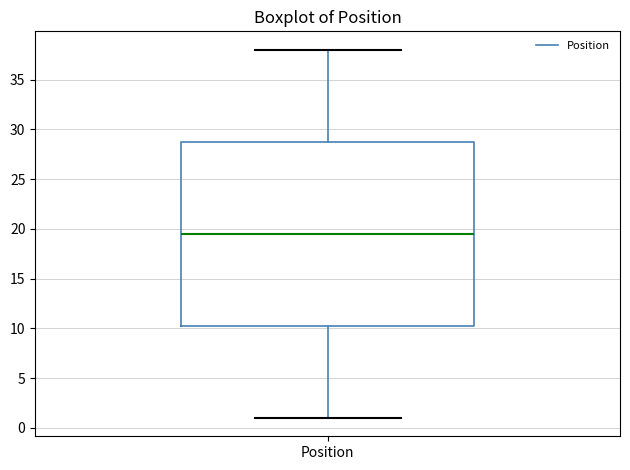

Where does the lower whisker of the box for Position end on the y-axis? The values are not printed on the chart, so give them approximately, as read against the axis.

1.0